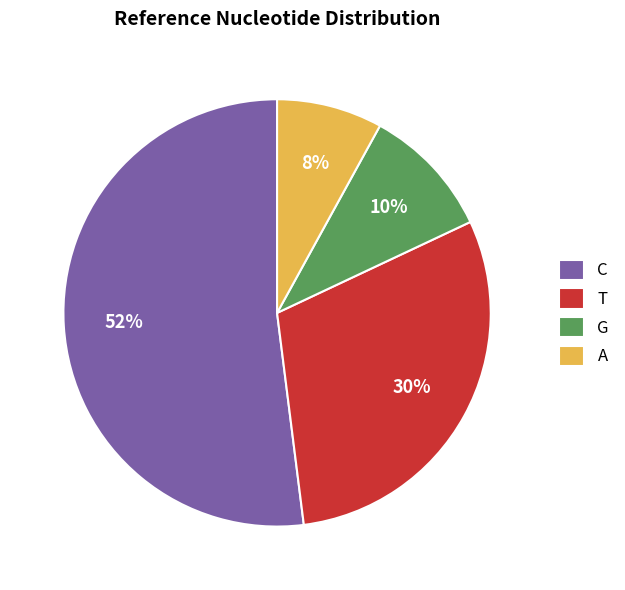

To the nearest percent, what is the difference between the C and T slice percentages?

22%